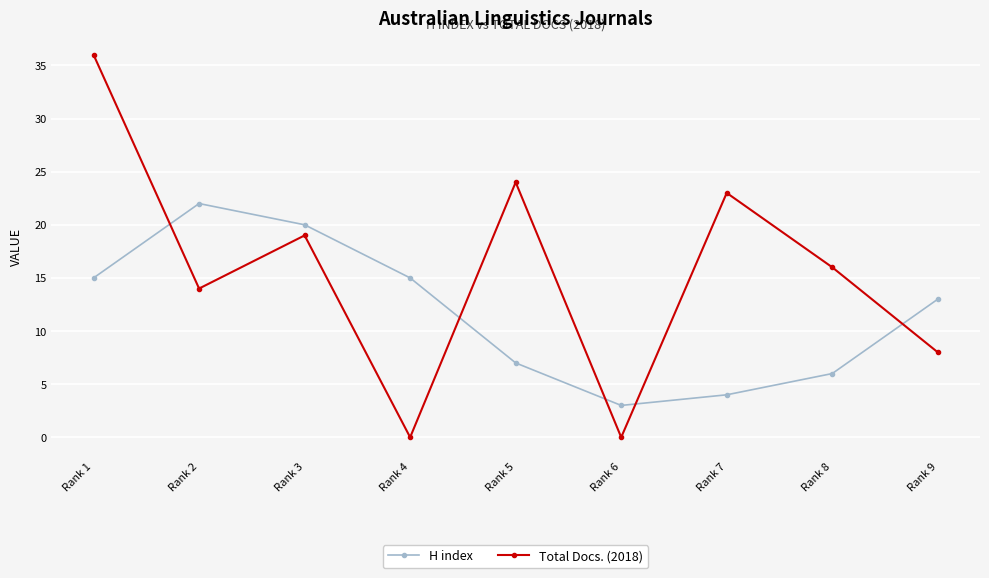

In Total Docs. (2018), how many points are lower than both neighbors (excluding endpoints)?

3